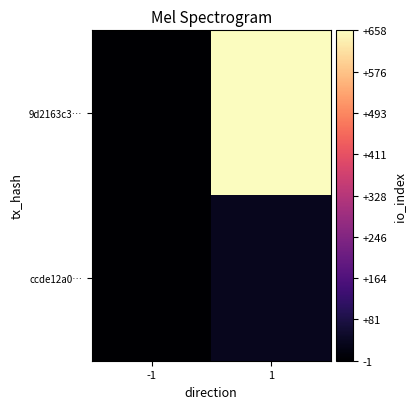

Reading right to left, list all the values displayed in this chart.

9d2163c3…: 1=658	-1=-1
ccde12a0…: 1=37	-1=1